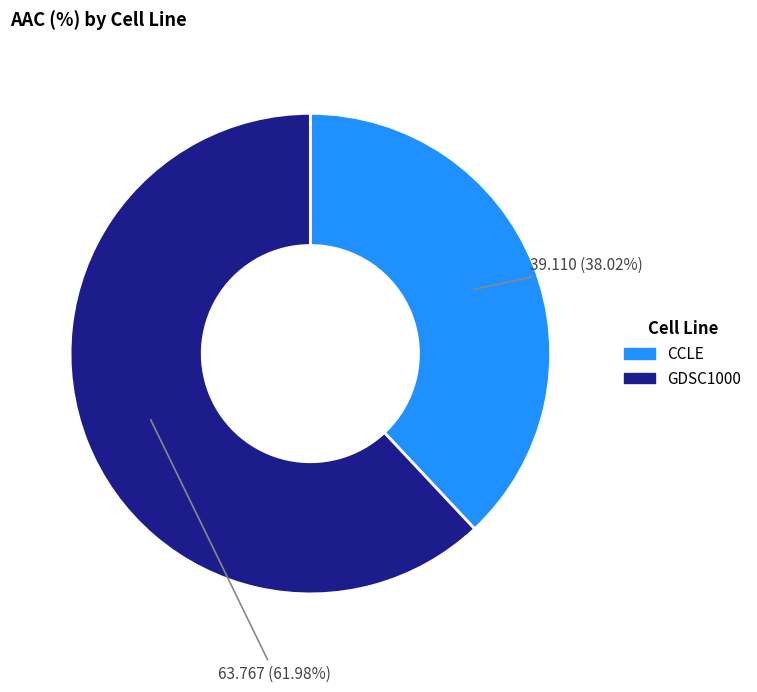

To the nearest percent, what portion does GDSC1000 represent?

62%